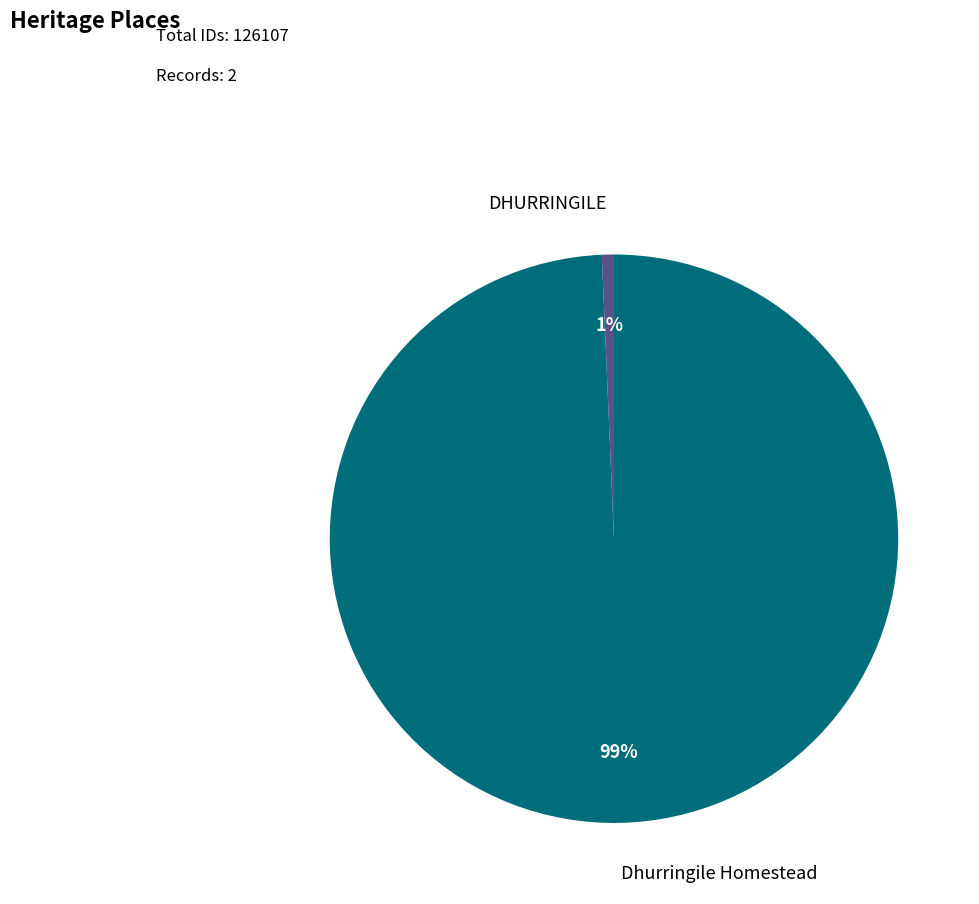

Count the number of slices in the pie.

2